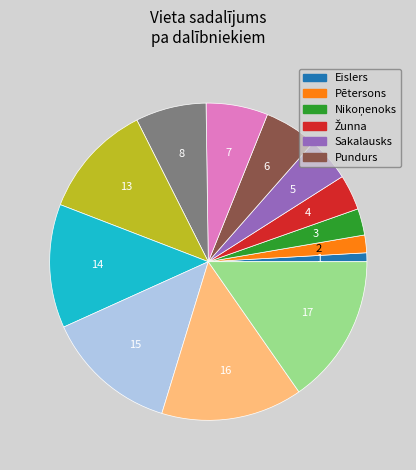

How many slices are in this pie chart?

13